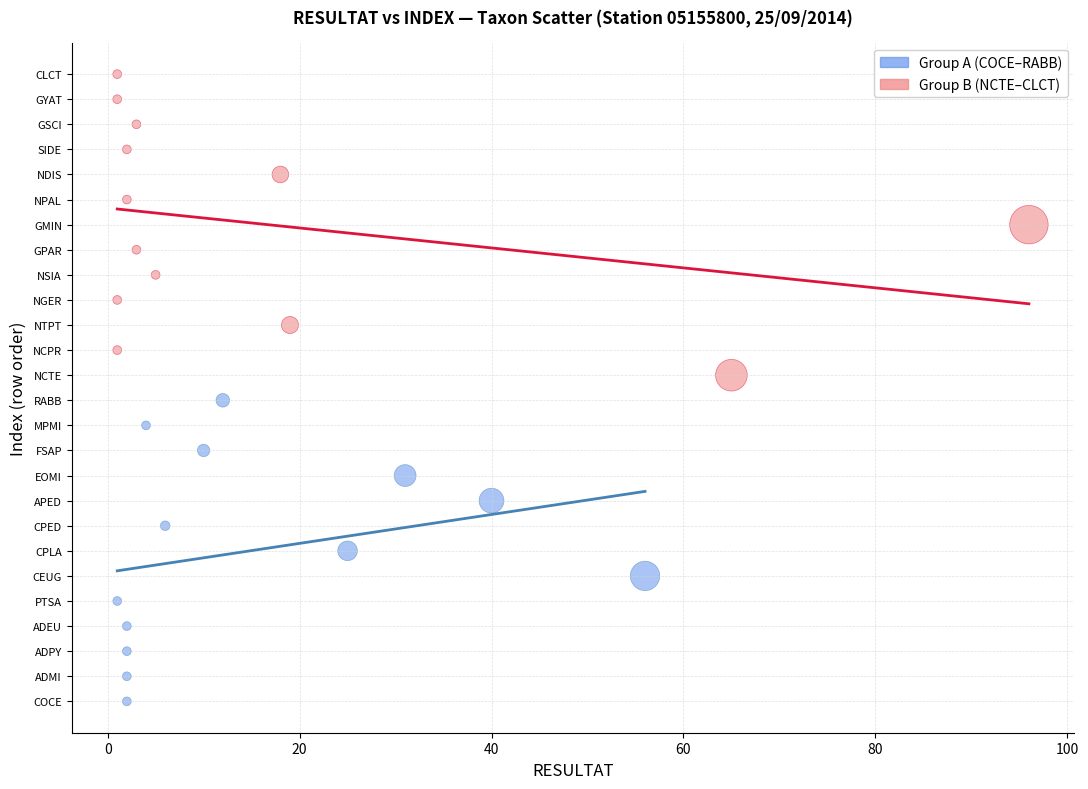

What are all the series names shown in the legend?

Group A (COCE–RABB), Group B (NCTE–CLCT)